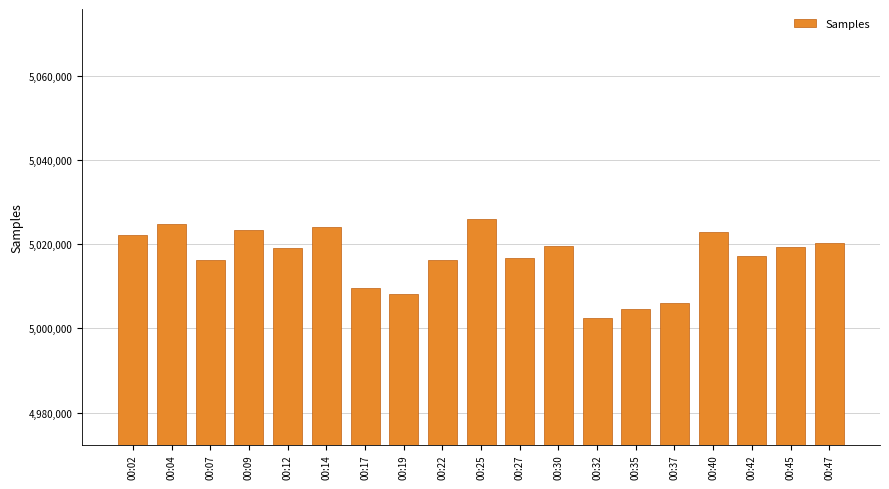

How many values are below 5019163?

9